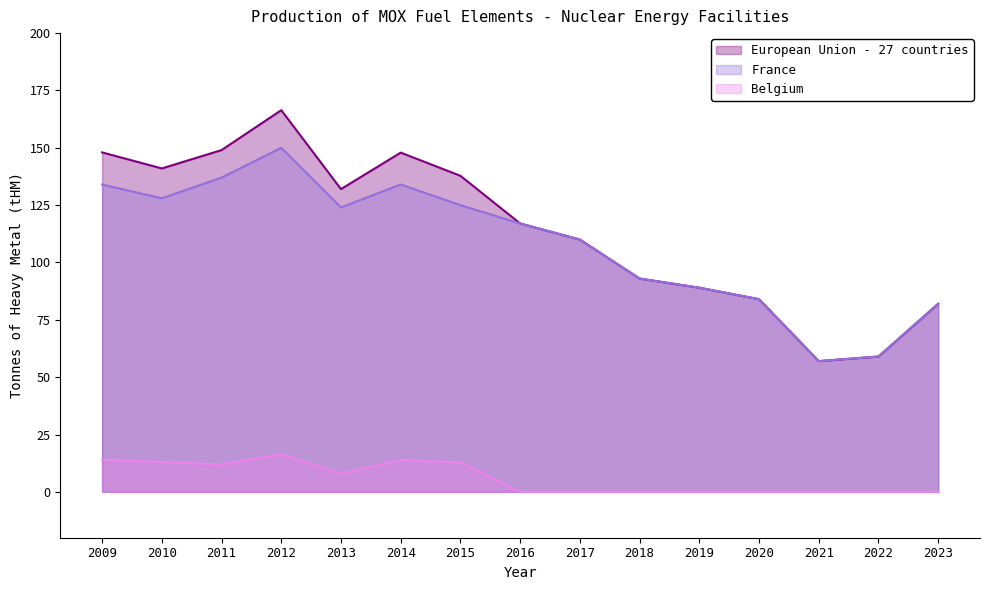

Between 2018 and 2014, which is larger?

2014